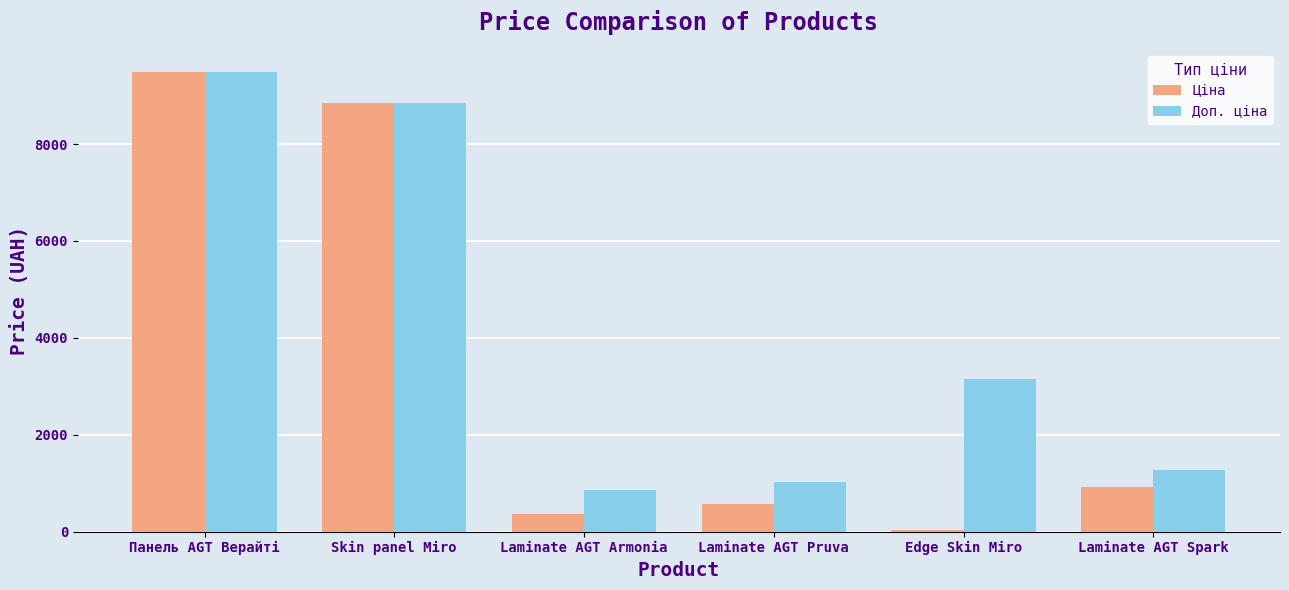

What is the difference between the Доп. ціна values at Laminate AGT Spark and Laminate AGT Armonia?

395.2